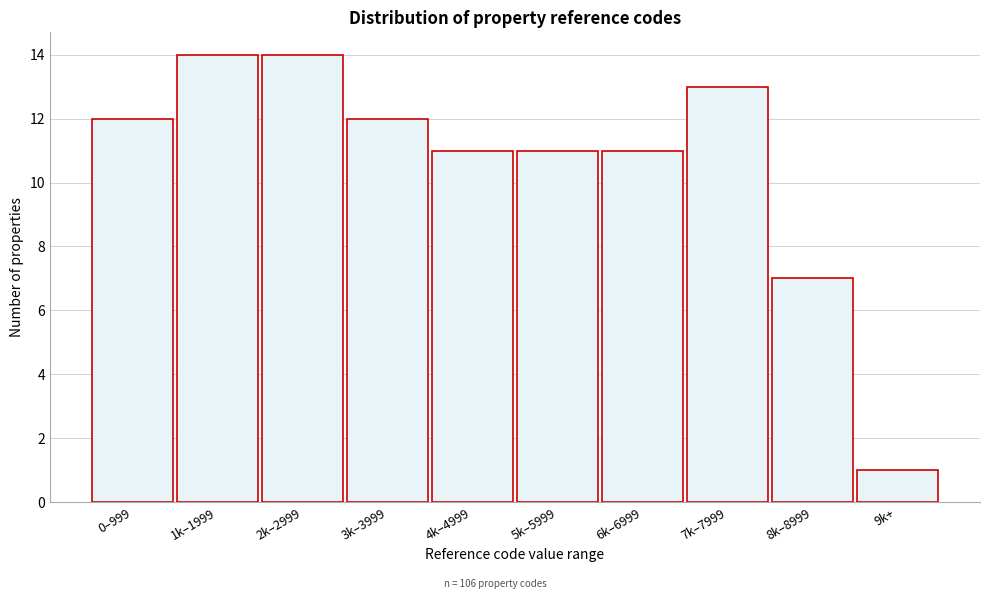

Reading left to right, list all the values displayed in this chart.

0–999=12	1k–1999=14	2k–2999=14	3k–3999=12	4k–4999=11	5k–5999=11	6k–6999=11	7k–7999=13	8k–8999=7	9k+=1